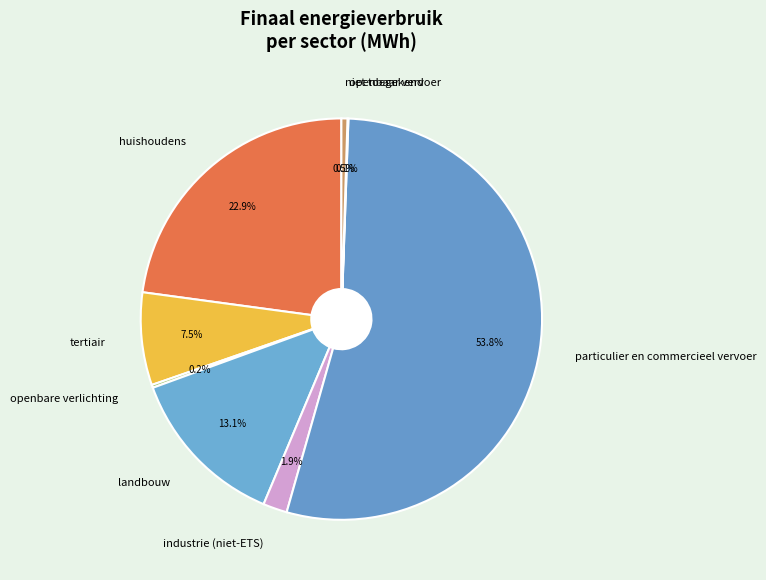

What is the largest slice in the pie chart?

particulier en commercieel vervoer